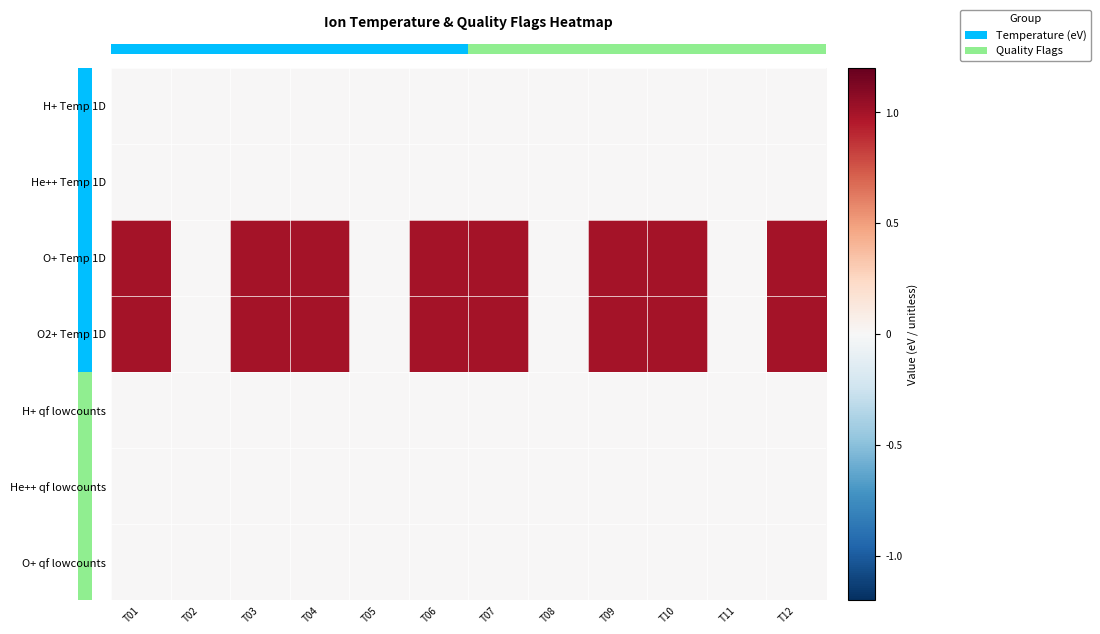

The O+ Temp 1D series shows 1 at T10. True or false?

True